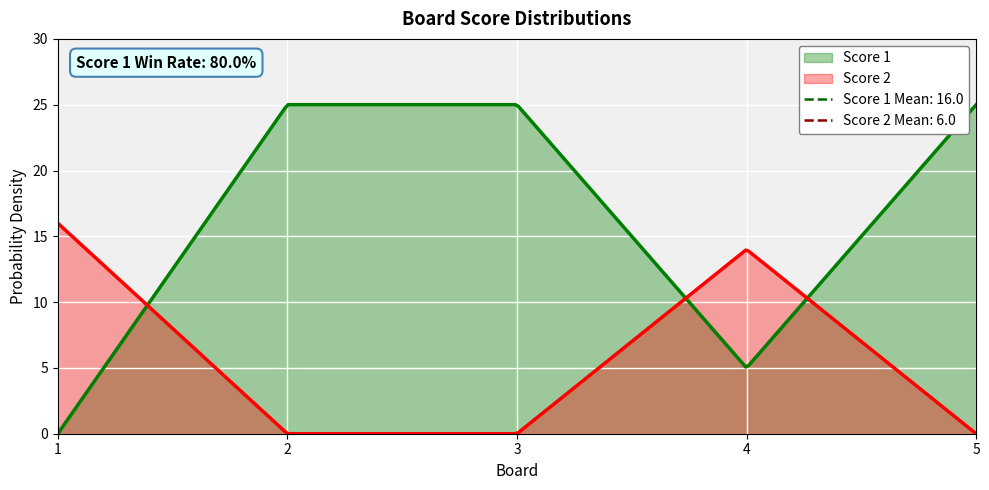

What is the greatest value displayed?

25